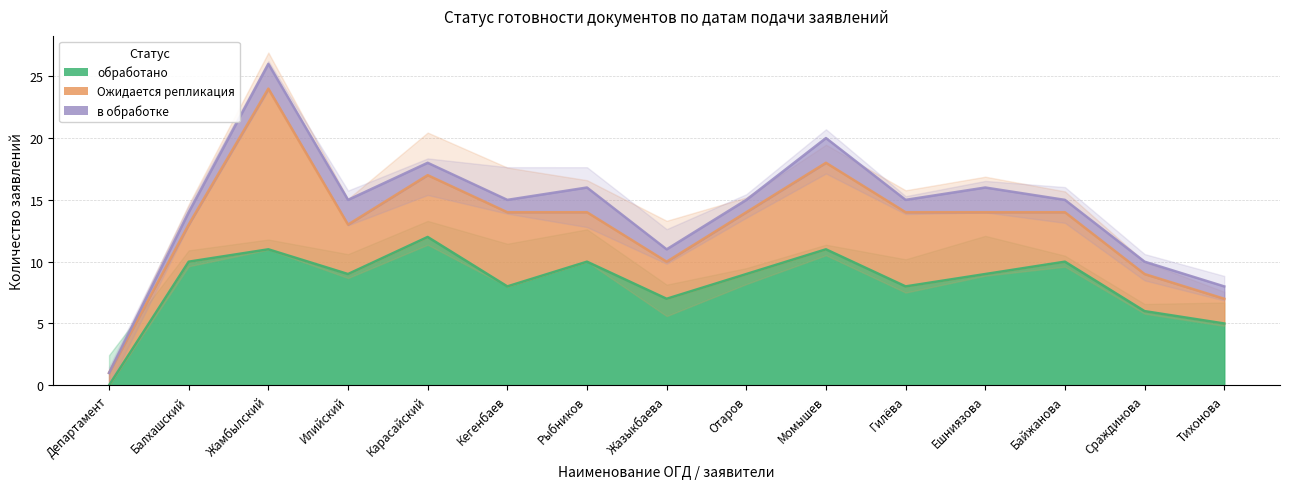

Where is the first local maximum for Ожидается репликация?

Жамбылский